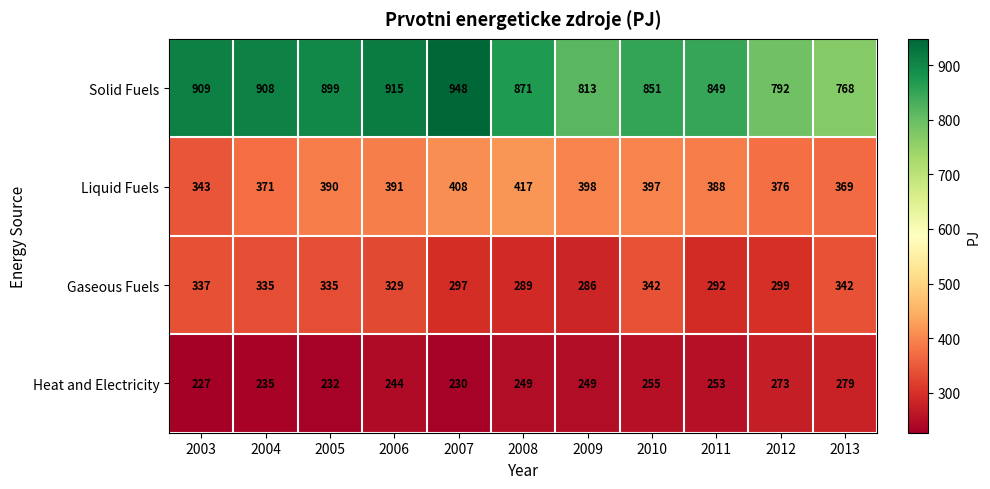

Which category has the lowest value across all series?

2003